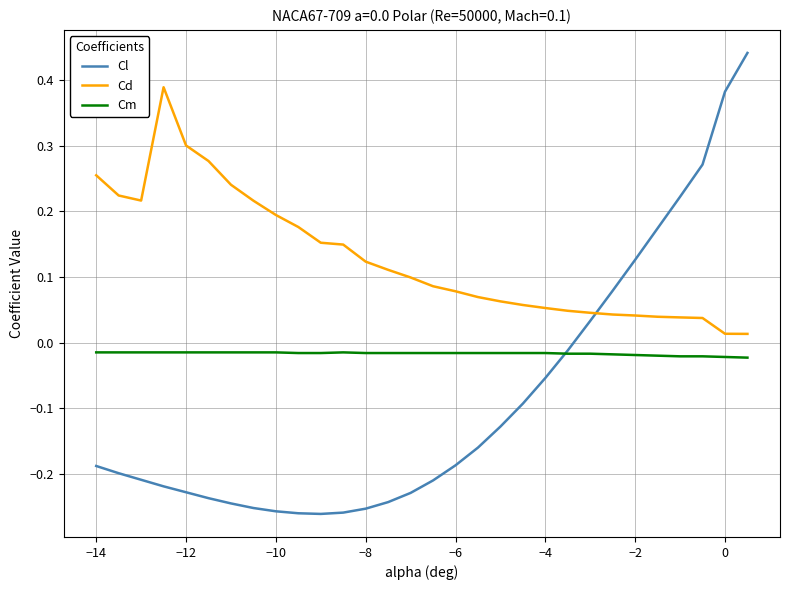

Which series has the largest range (max minus min)?

Cl